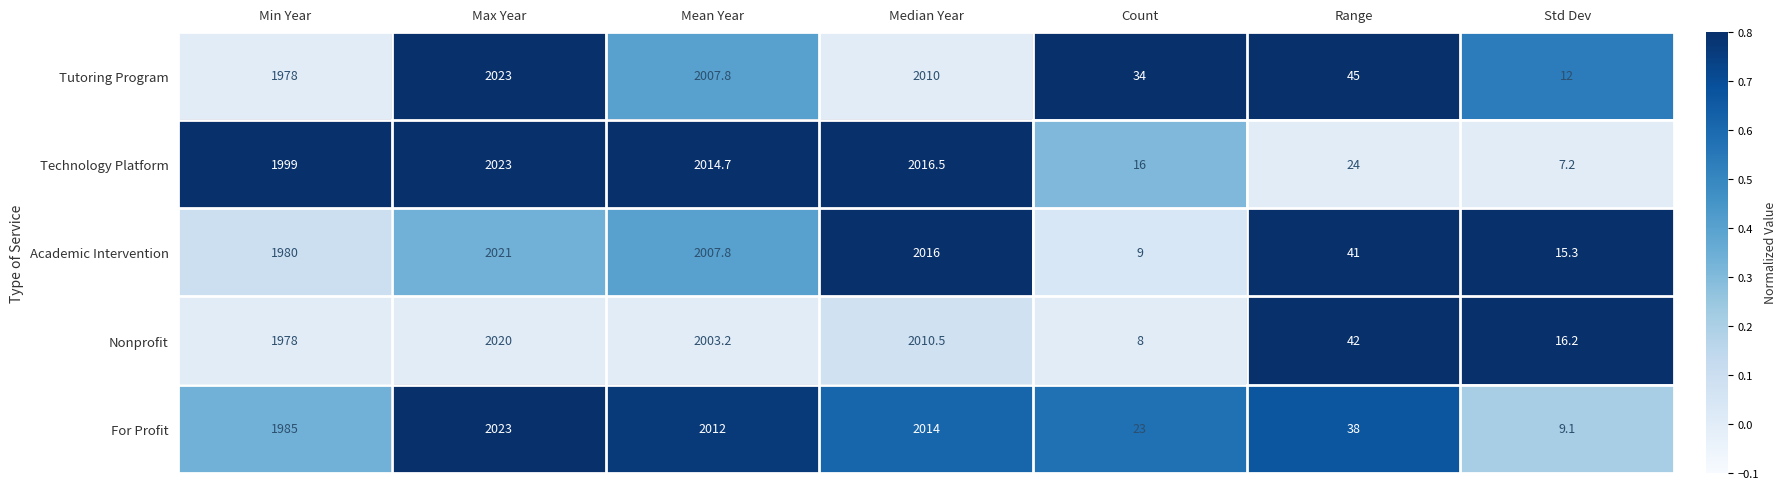

The value of Nonprofit at Median Year is 2010.5. True or false?

True